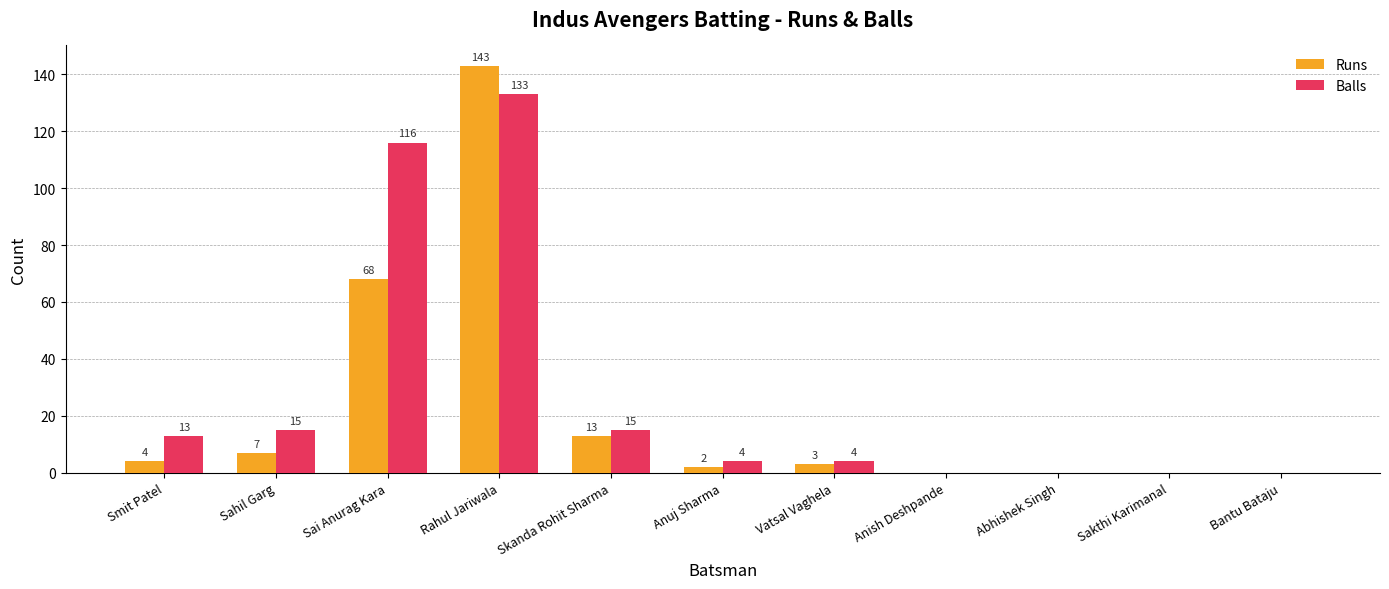

Where is Balls nearest to the value 66?

Sai Anurag Kara